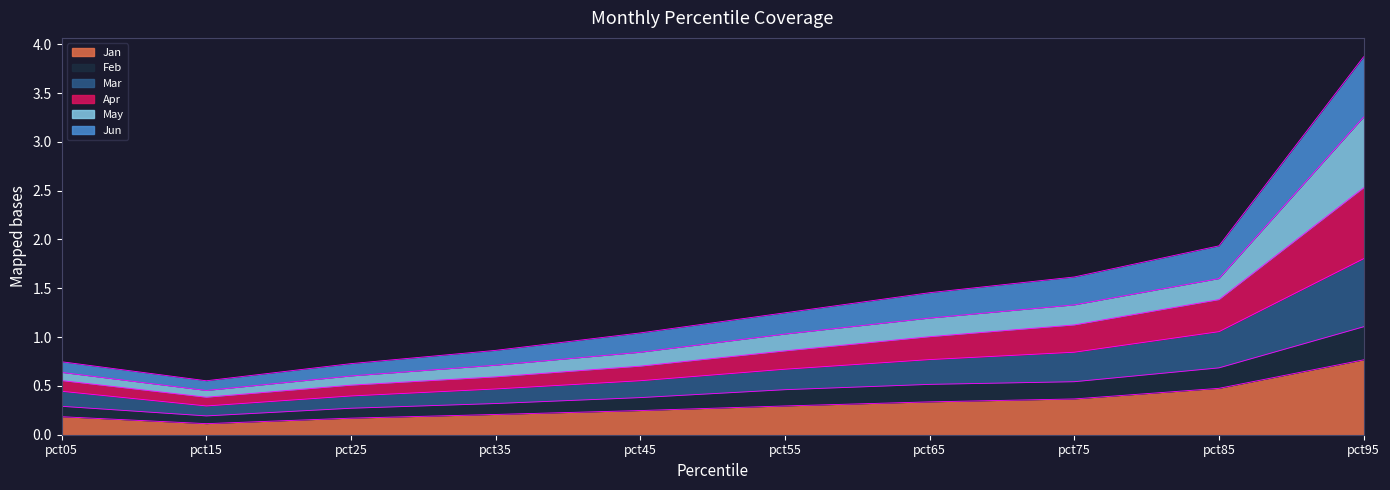

True or false: Jun and Feb cross at least once.

False